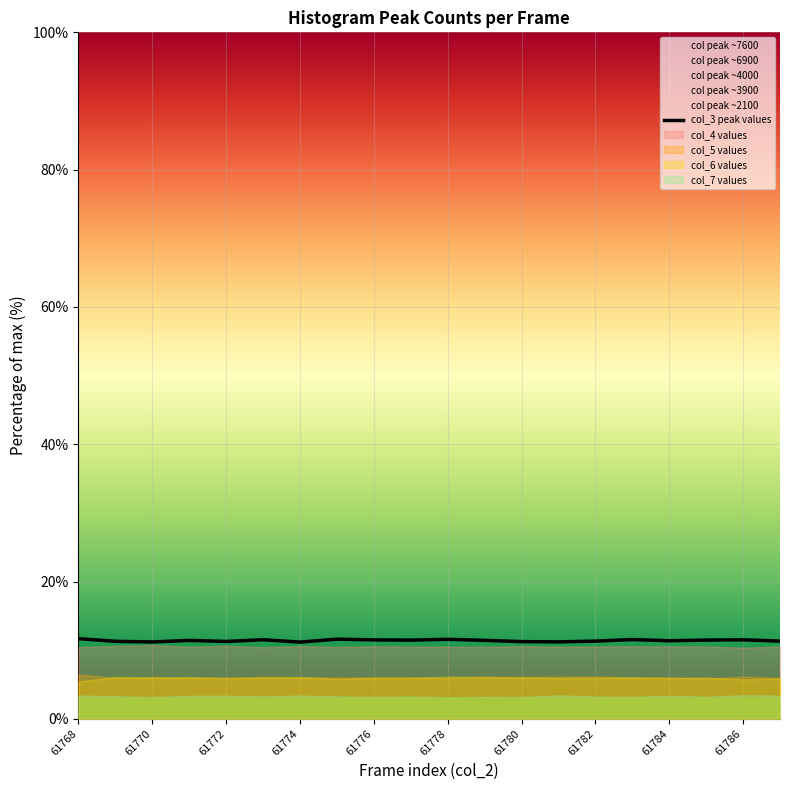

The col_3 peak values series shows 11.2 at 61780. True or false?

True